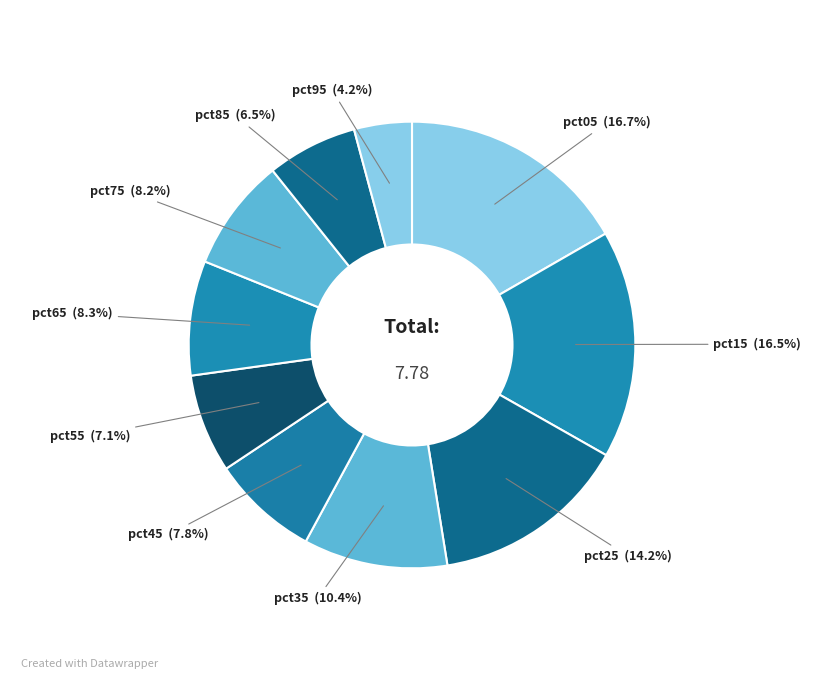

Rank the categories by value from lowest to highest.

pct95, pct85, pct55, pct45, pct75, pct65, pct35, pct25, pct15, pct05